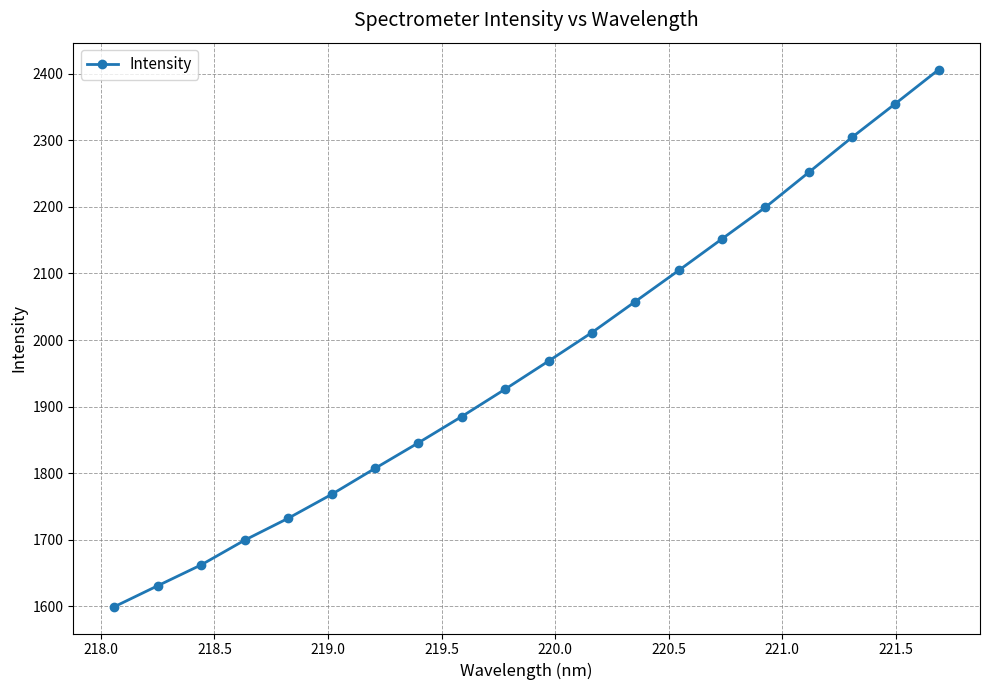

True or false: the data has more than 2 interior local peaks.

False